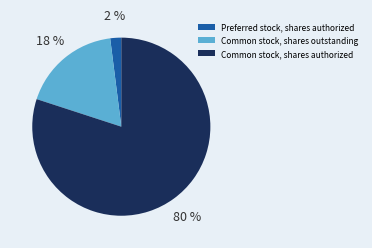

To the nearest percent, what percentage of the pie is Common stock, shares outstanding?

18%